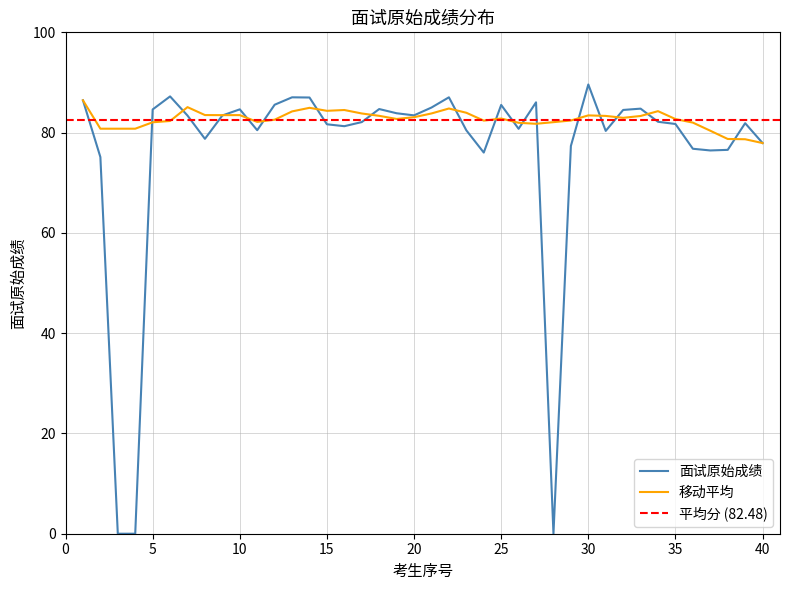

Is it true that 移动平均 equals 82.1 at 5?

True